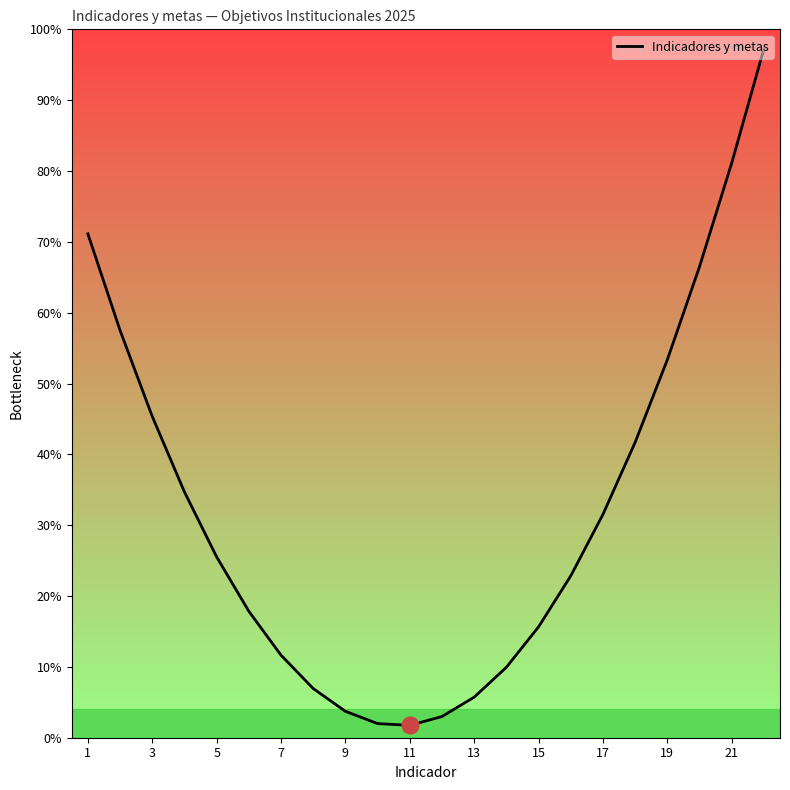

What is the difference between the maximum and minimum values?

95.5